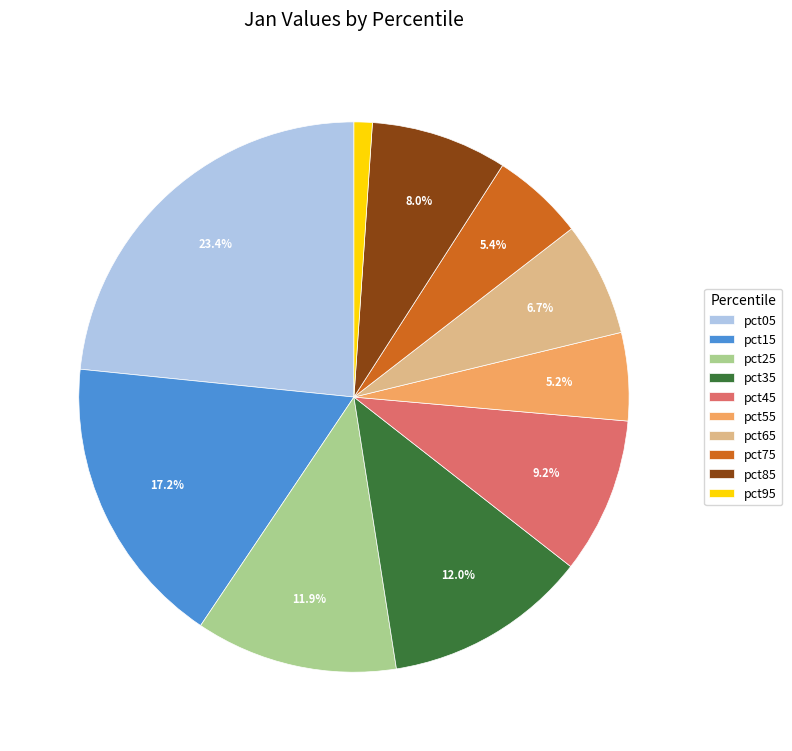

Does any single category account for the majority?

No